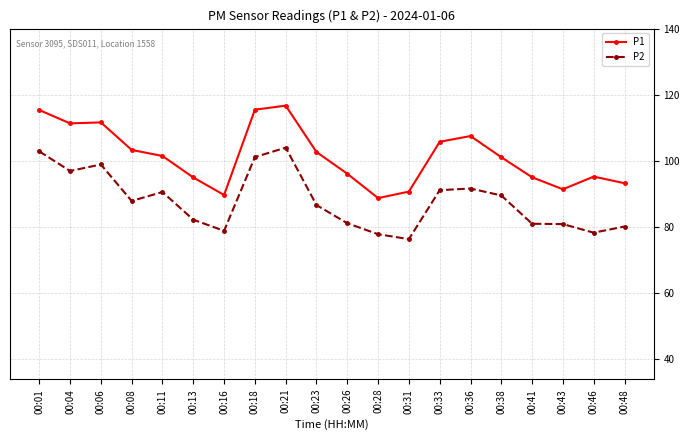

Which category has the highest value across all series?

00:21